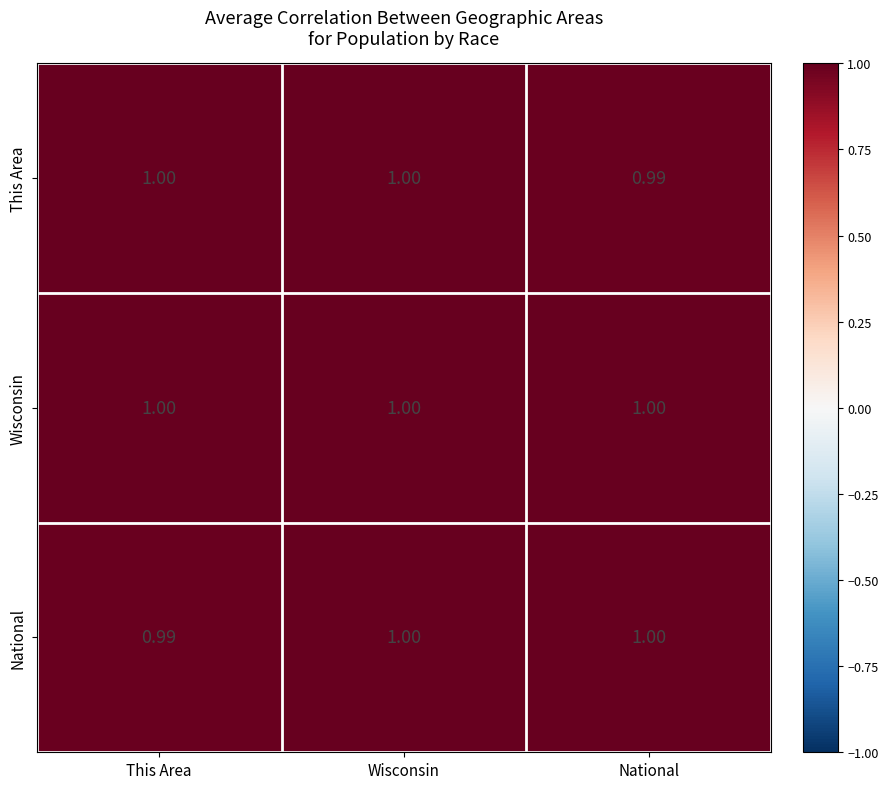

At which label is National closest to 0?

This Area